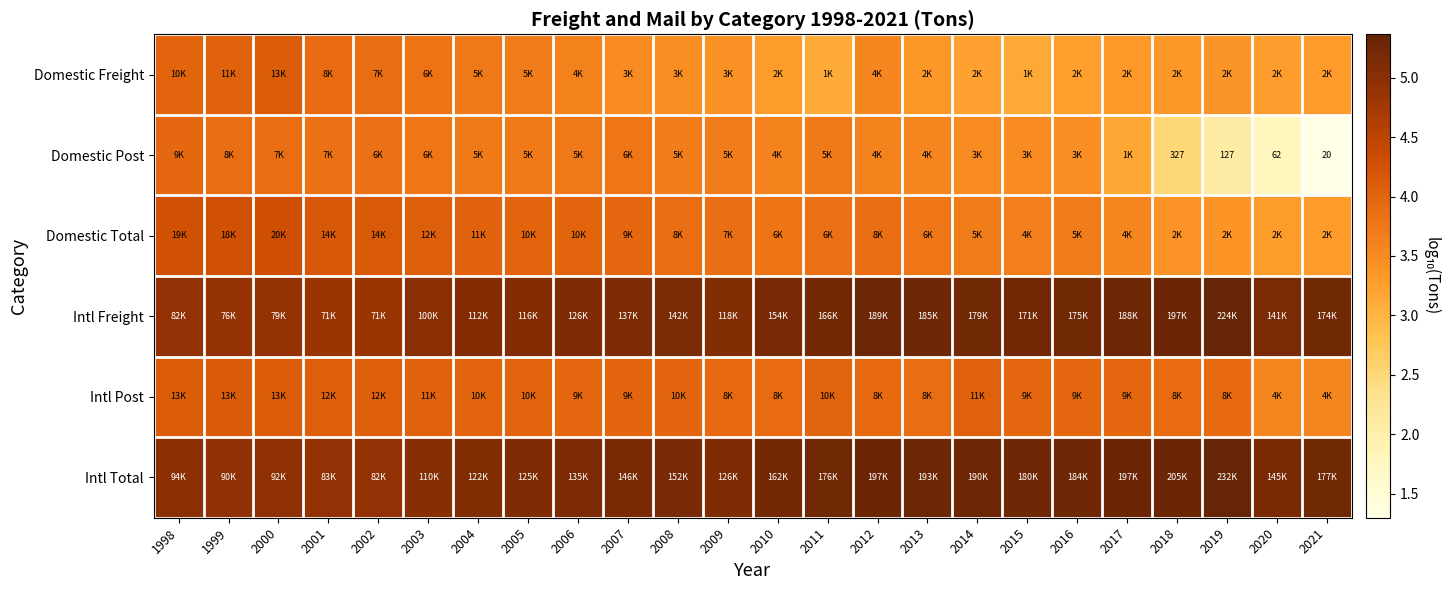

Is the value of Domestic Post at 2007 greater than the value of Intl Total at 2005?

No